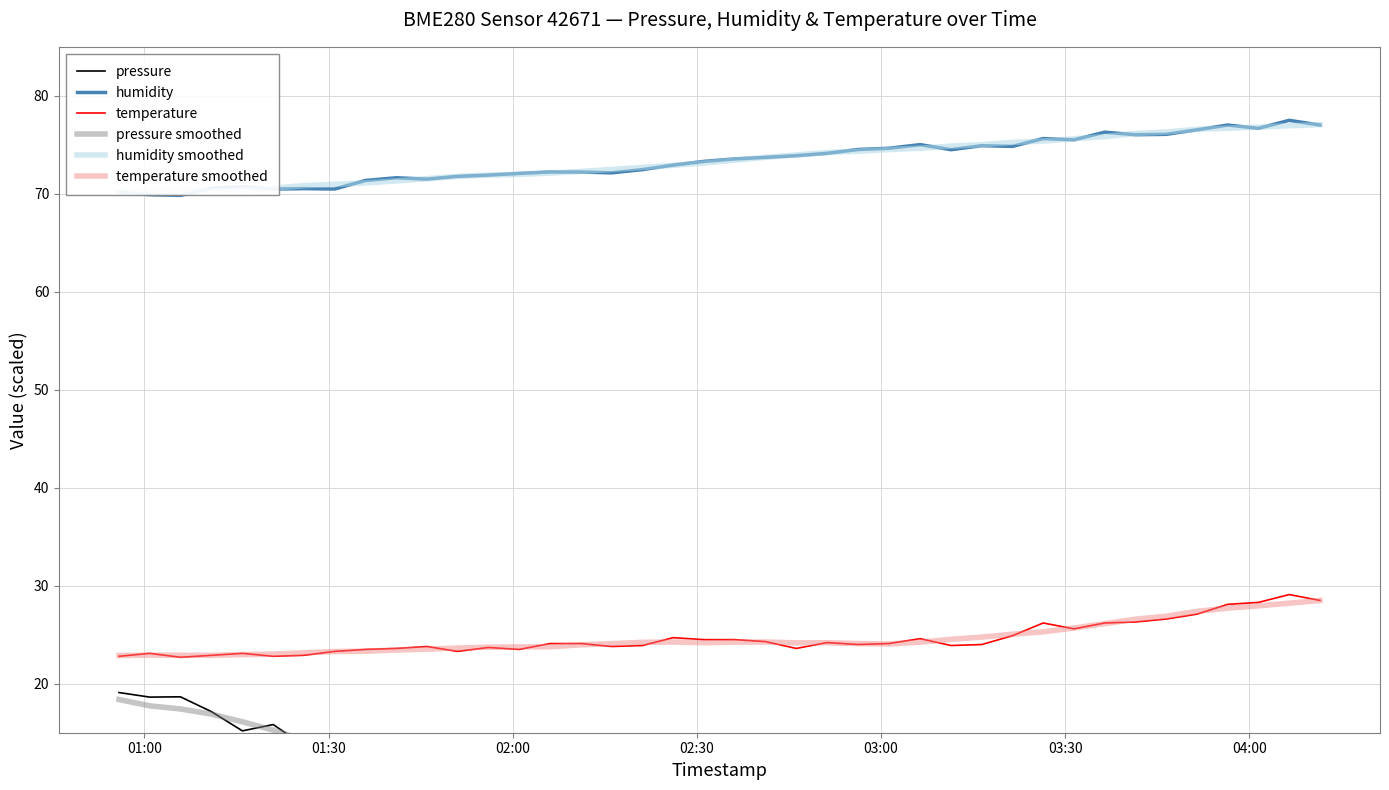

What is the maximum value for temperature smoothed?

28.5